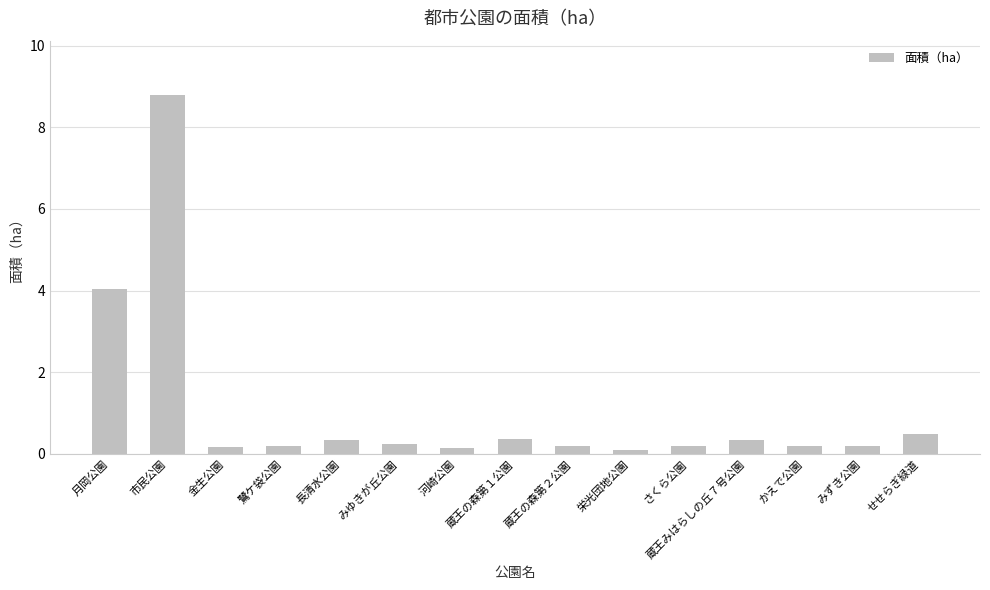

Between 市民公園 and かえで公園, which is larger?

市民公園